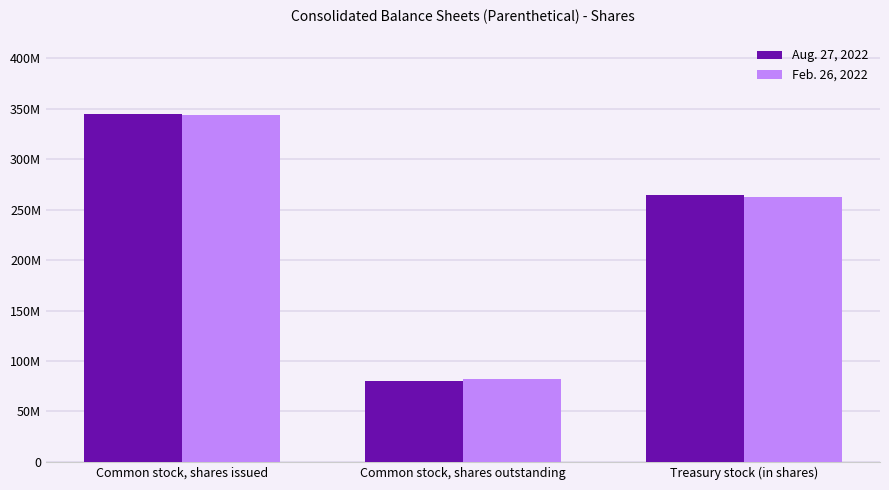

What are all the series names shown in the legend?

Aug. 27, 2022, Feb. 26, 2022